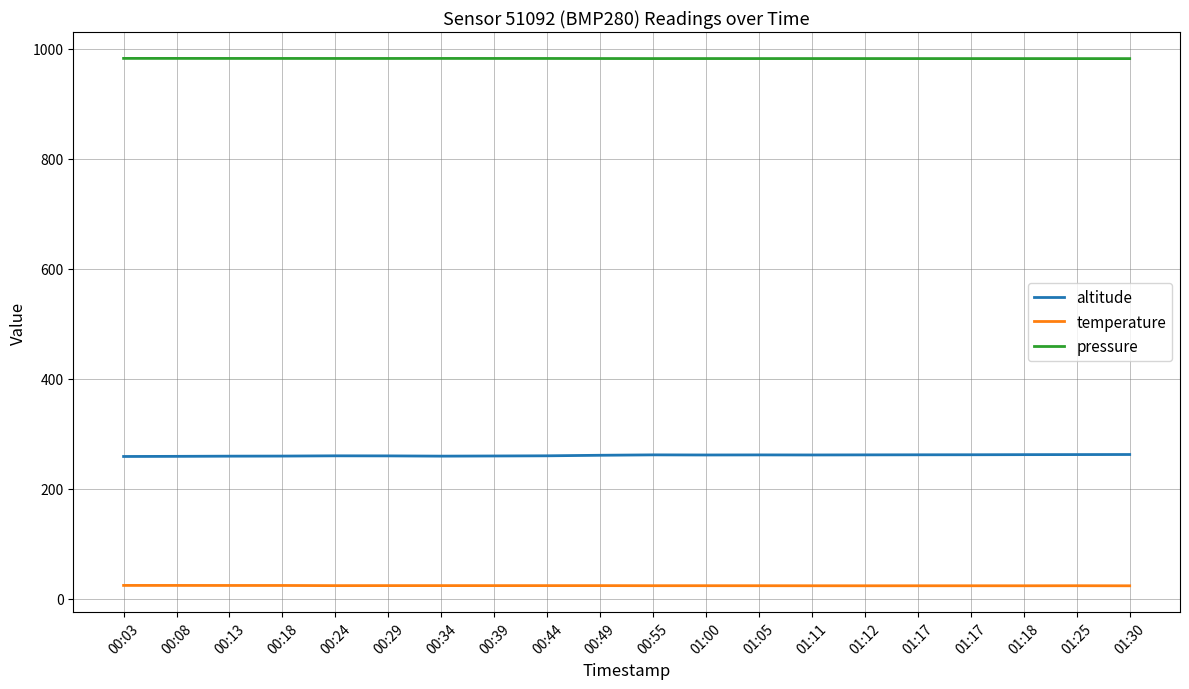

Does the chart have visible grid lines?

Yes